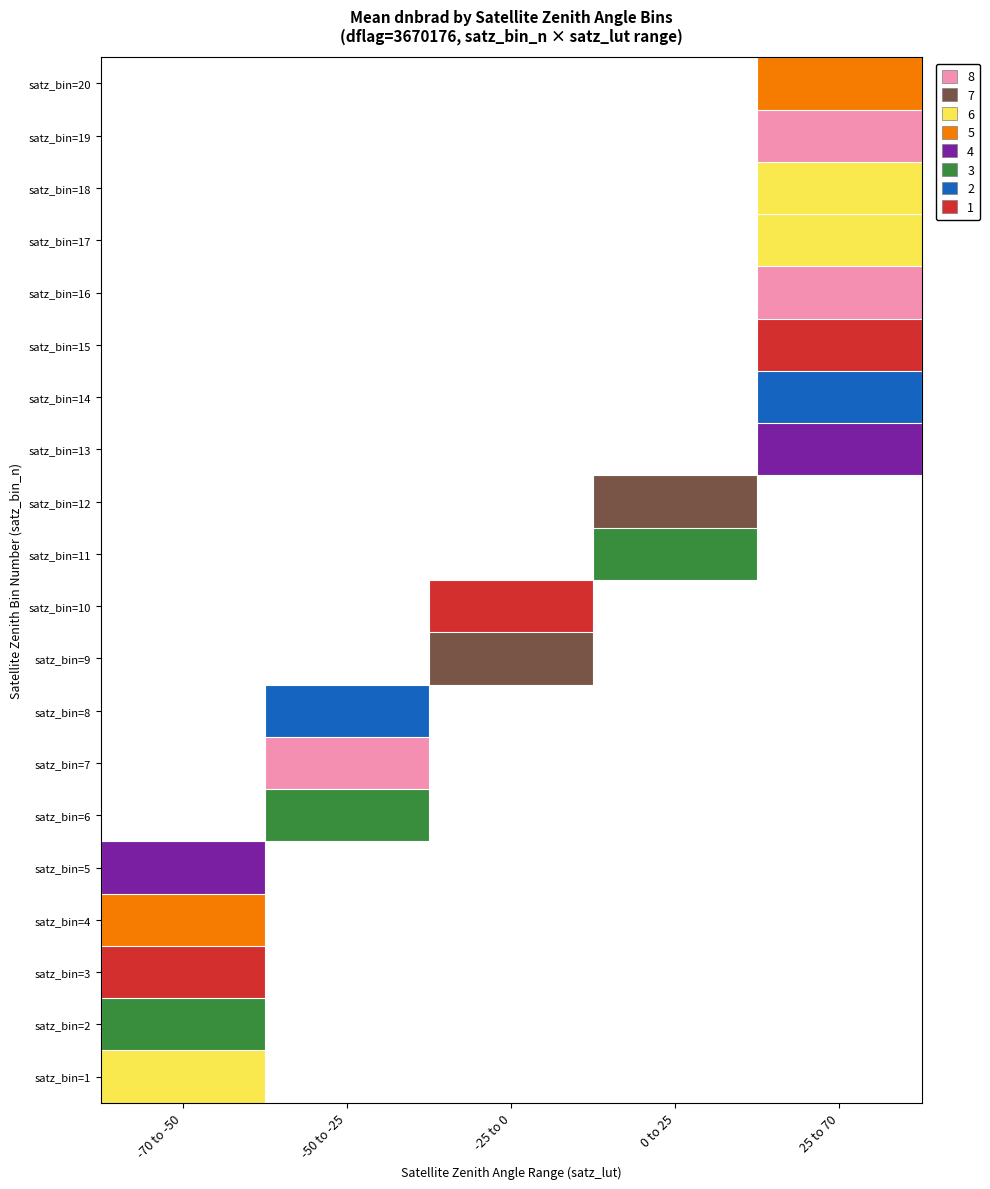

The satz_bin_n_3 series shows 7 at 12. True or false?

False